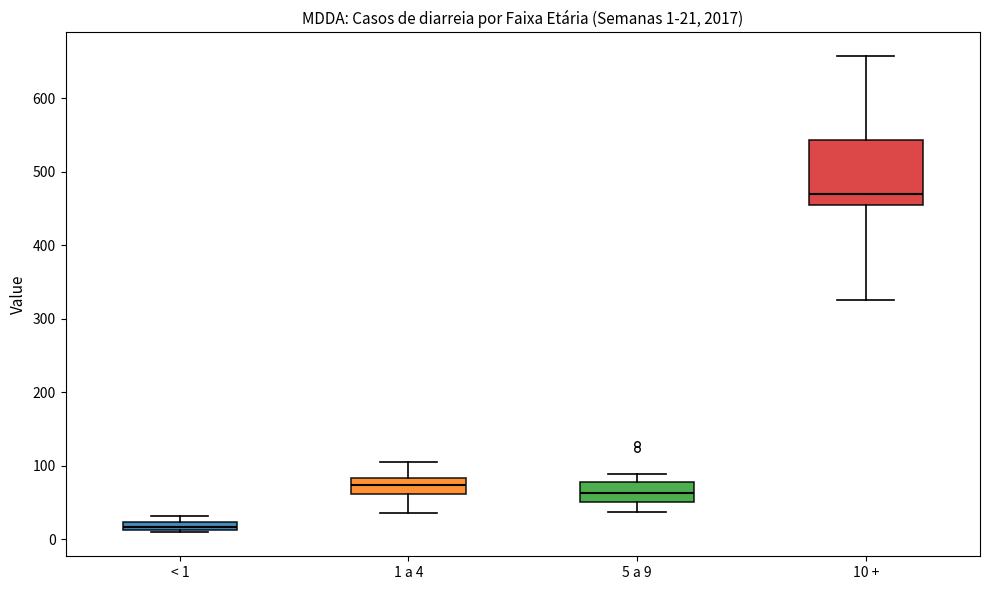

Comparing the boxes themselves (not the whiskers), which one is the tallest?

10 +